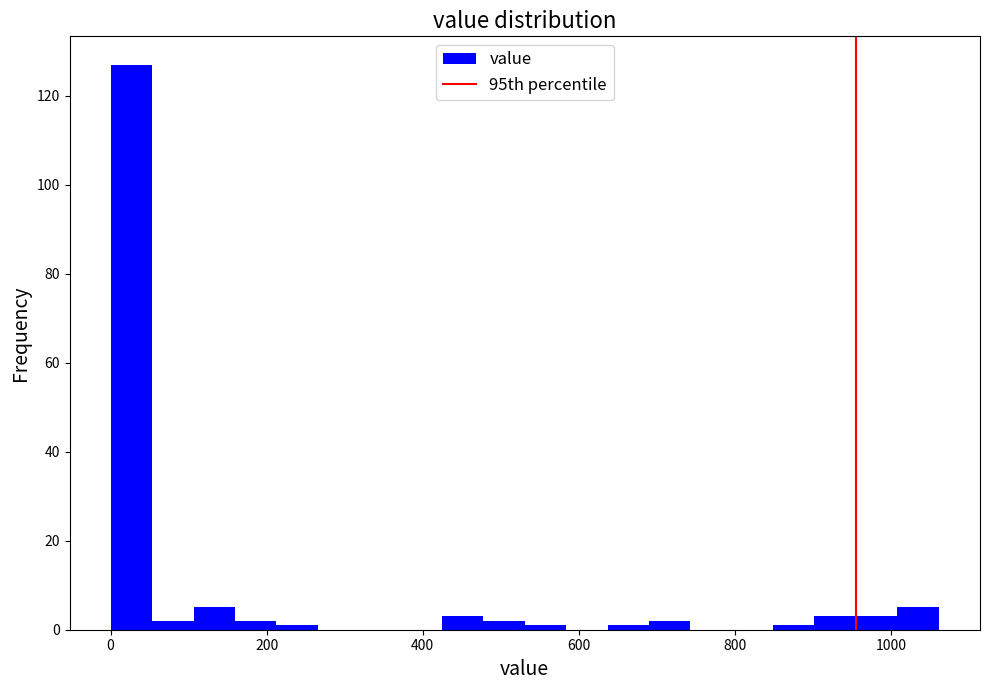

Around what value on the x-axis is the tallest bar? Give the approximate position of its centre, as read against the axis.

20